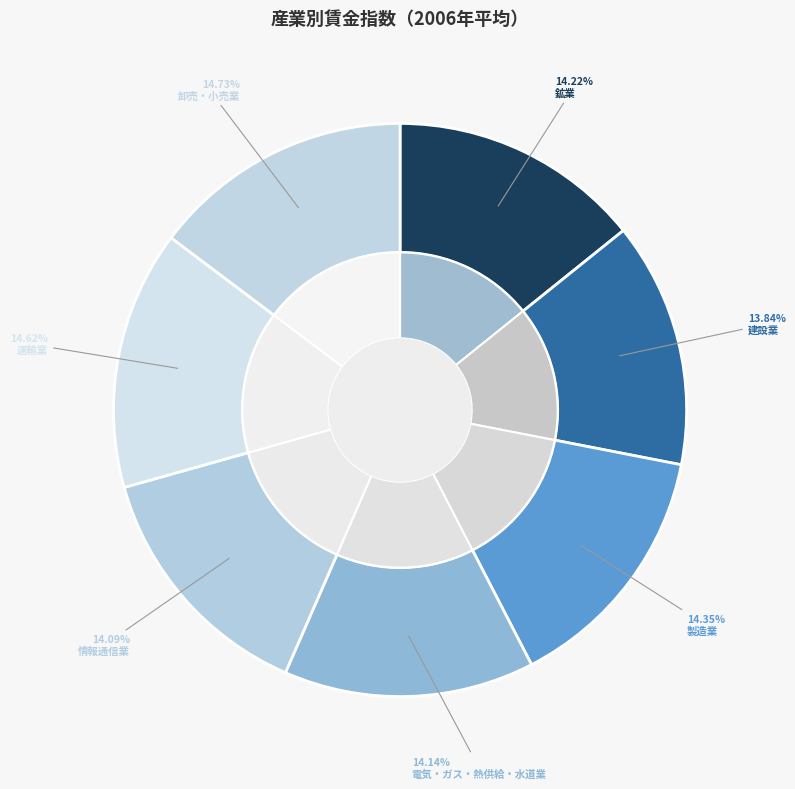

Is it true that 製造業 is 29% of the pie?

False